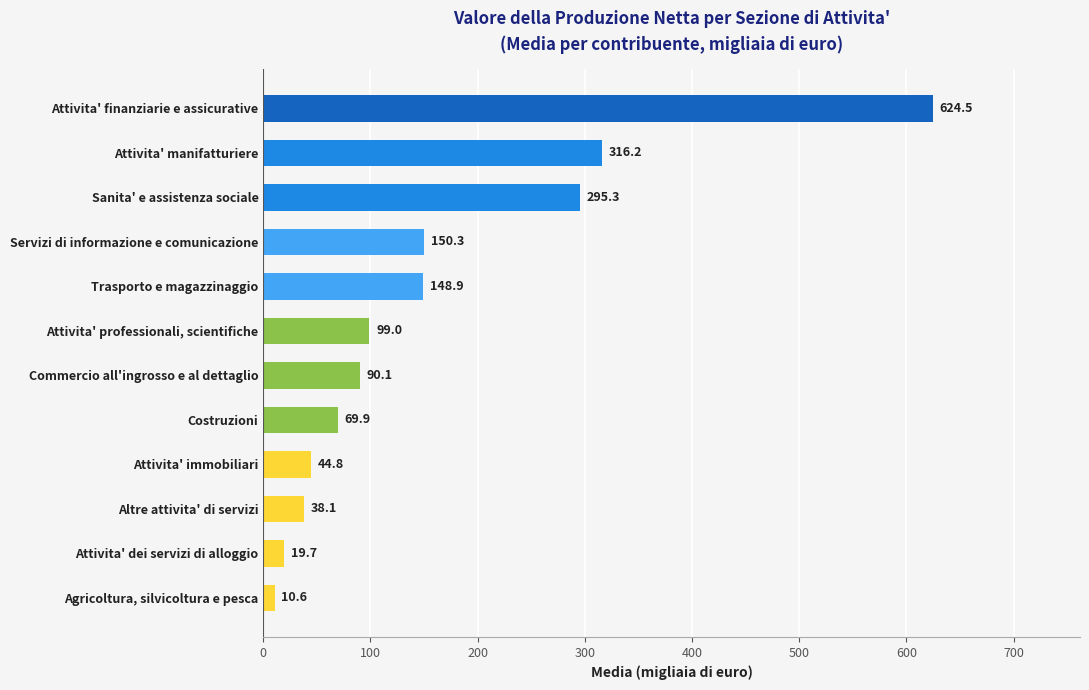

Where is the data nearest to the value 317?

Attivita' manifatturiere